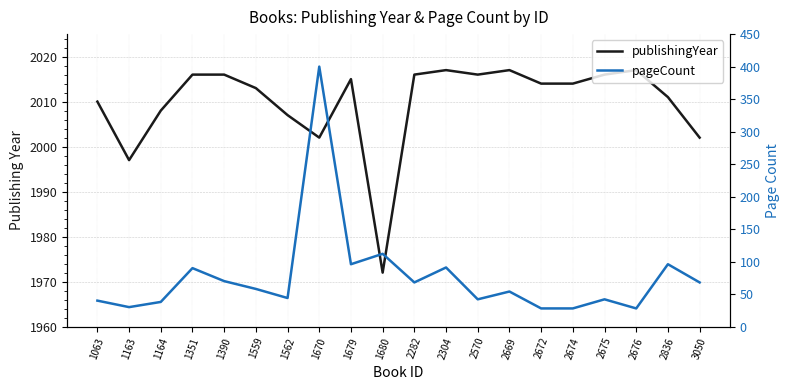

Reading left to right, list all the values displayed in this chart.

publishingYear: 2010	1997	2008	2016	2016	2013	2007	2002	2015	1972	2016	2017	2016	2017	2014	2014	2016	2017	2011	2002
pageCount: 40	30	38	90	70	58	44	400	96	112	68	91	42	54	28	28	42	28	96	68